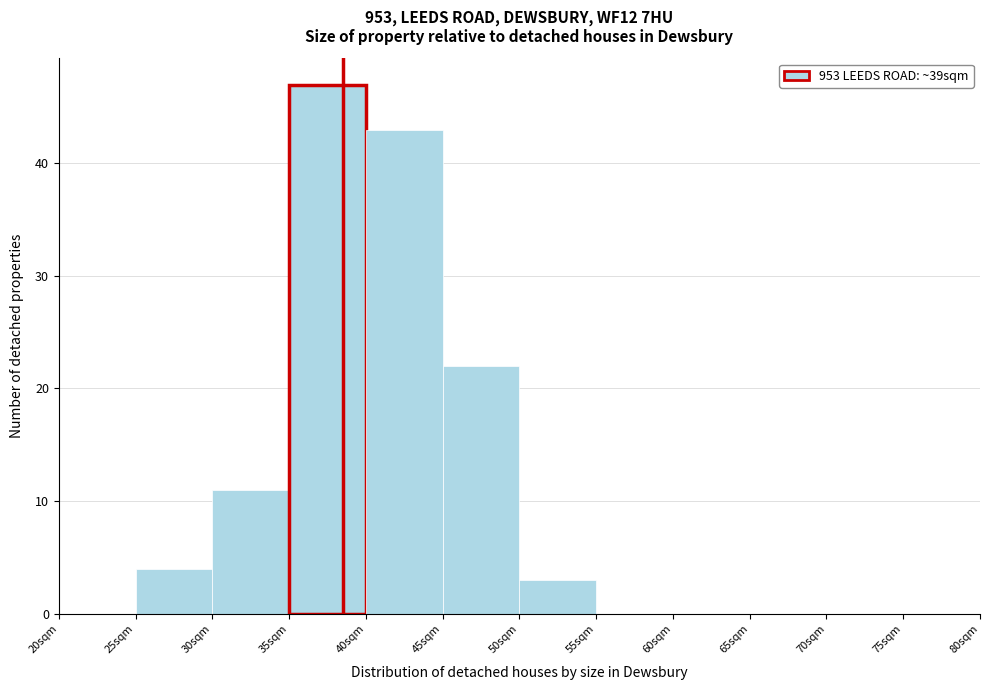

Reading left to right, list every bar in this chart as the range it spans on the x-axis followed by its height. The values are not printed on the chart, so give them approximately, as read against the axis.

20 to 25: 0
25 to 30: 4
30 to 35: 11
35 to 40: 47
40 to 45: 43
45 to 50: 22
50 to 55: 3
55 to 60: 0
60 to 65: 0
65 to 70: 0
70 to 75: 0